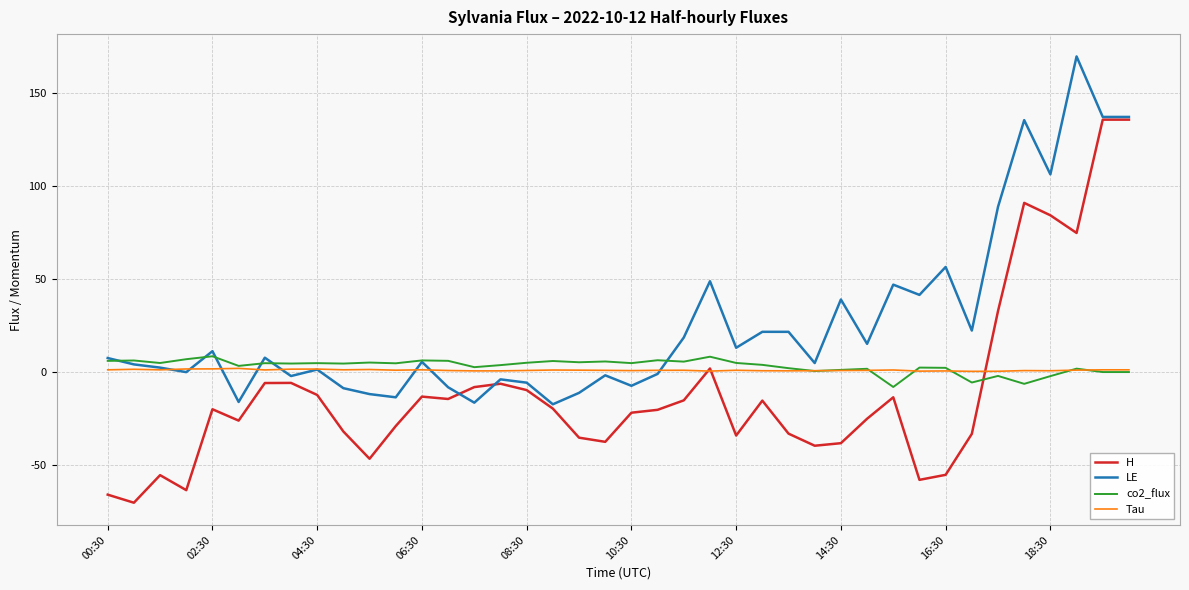

Which series has the largest range (max minus min)?

H